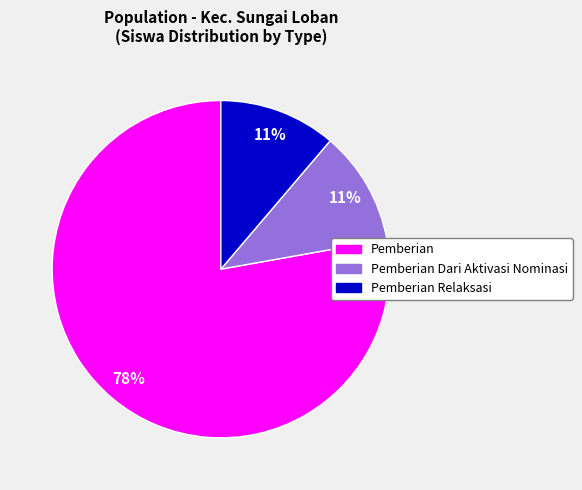

To the nearest percent, what is the difference between the largest and smallest slice percentages?

67%